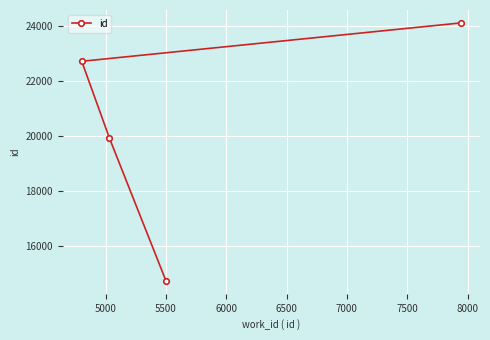

Count the number of data series in this chart.

1